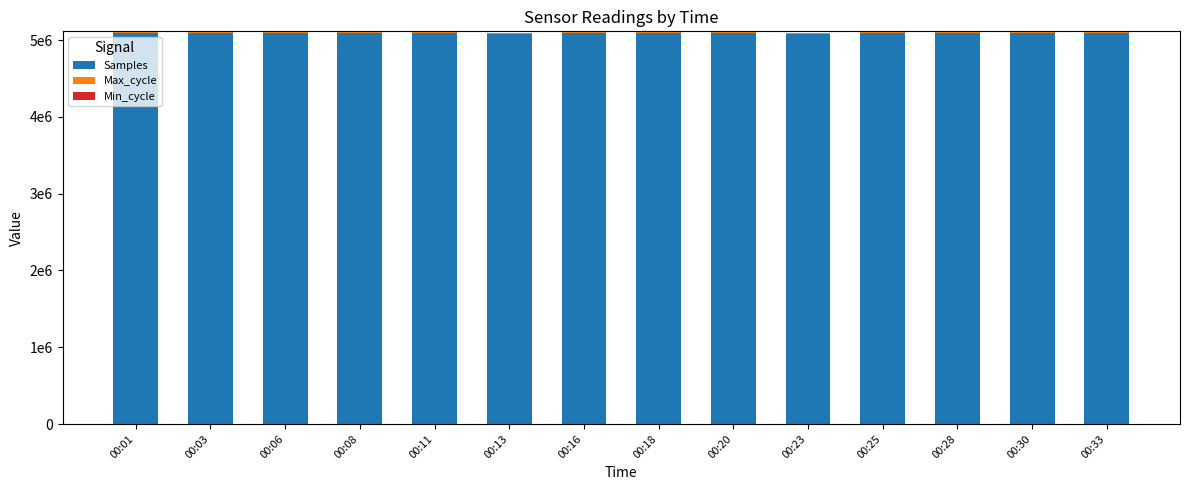

Are the bars grouped side by side (vs. stacked)?

No